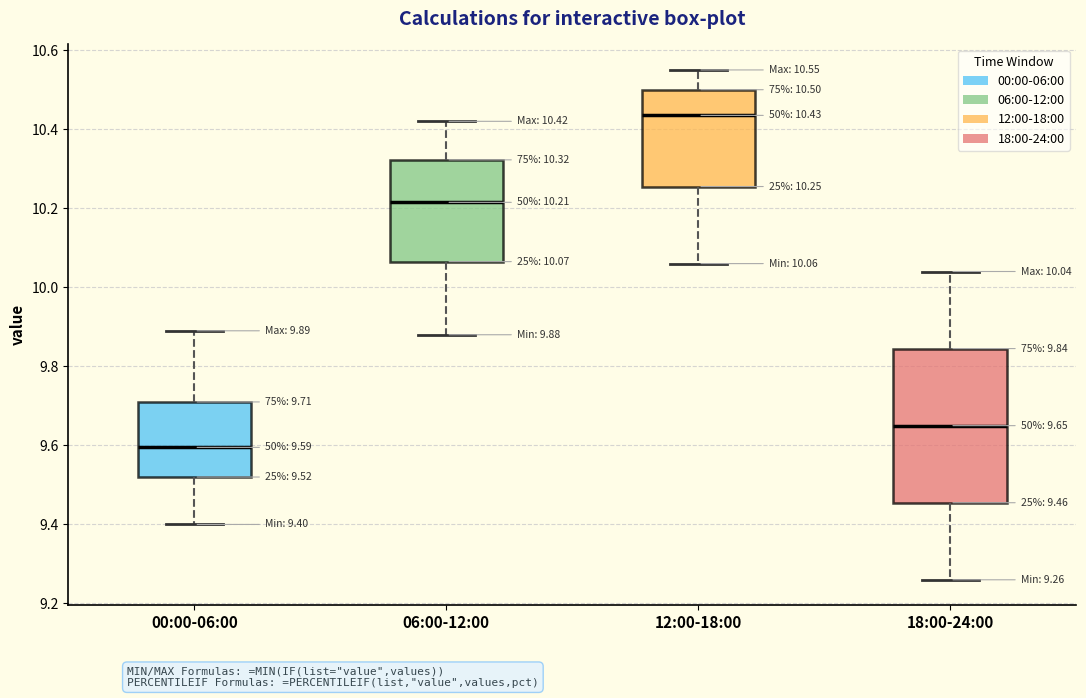

Which box is the tallest, from its lower edge to its upper edge?

18:00-24:00